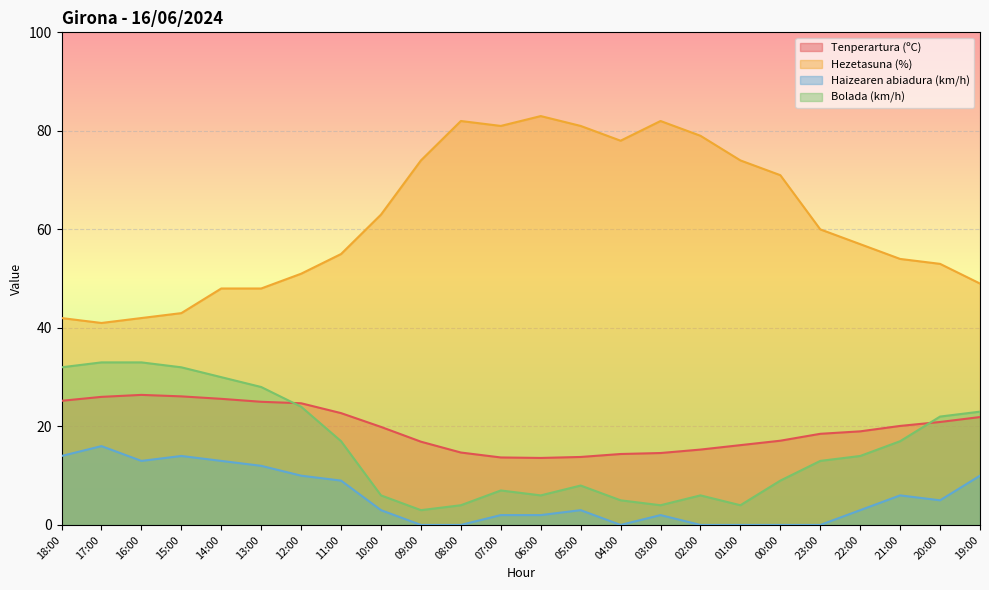

The Haizearen abiadura (km/h) series shows -7.7 at 23:00. True or false?

False